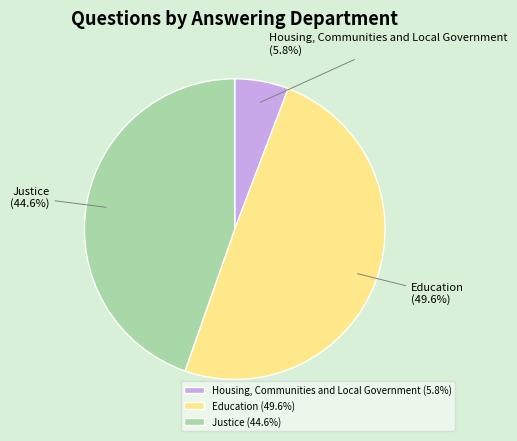

What percentage is the Housing, Communities and Local Government slice, to the nearest percent?

6%